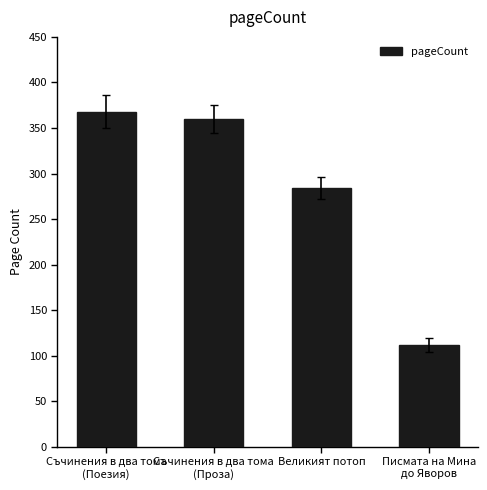

What is the difference between the maximum and minimum values?

256